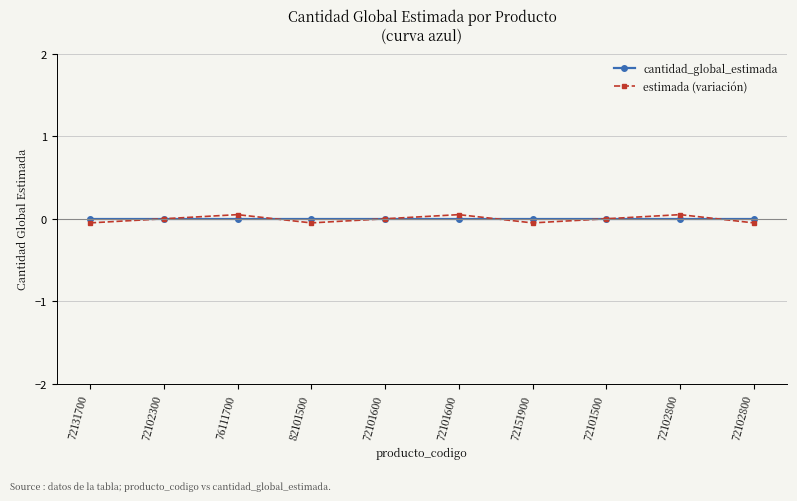

How many estimada (variación) values are between 0 and 1?

6